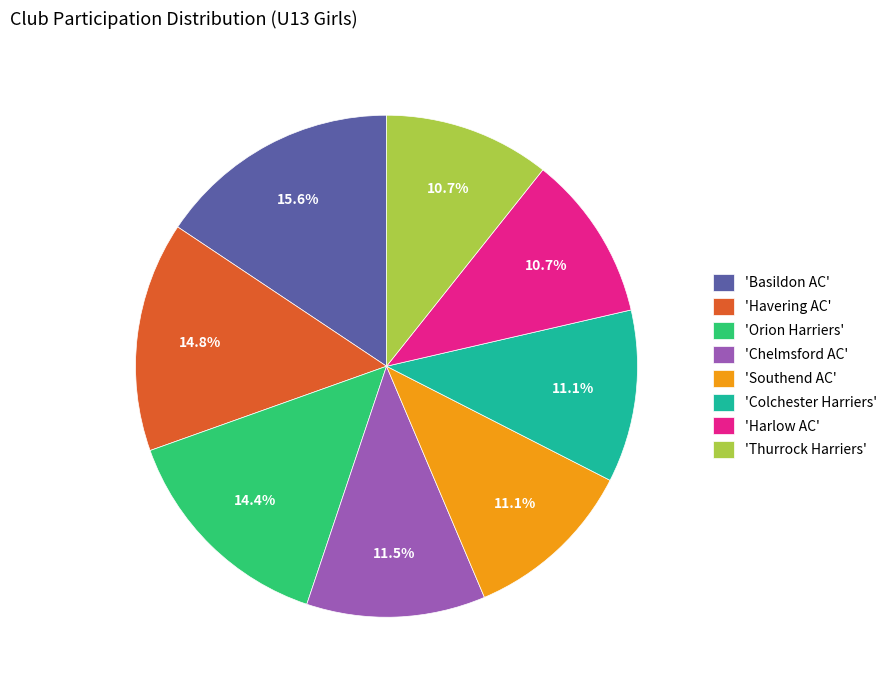

To the nearest percent, what is the average slice percentage?

12%